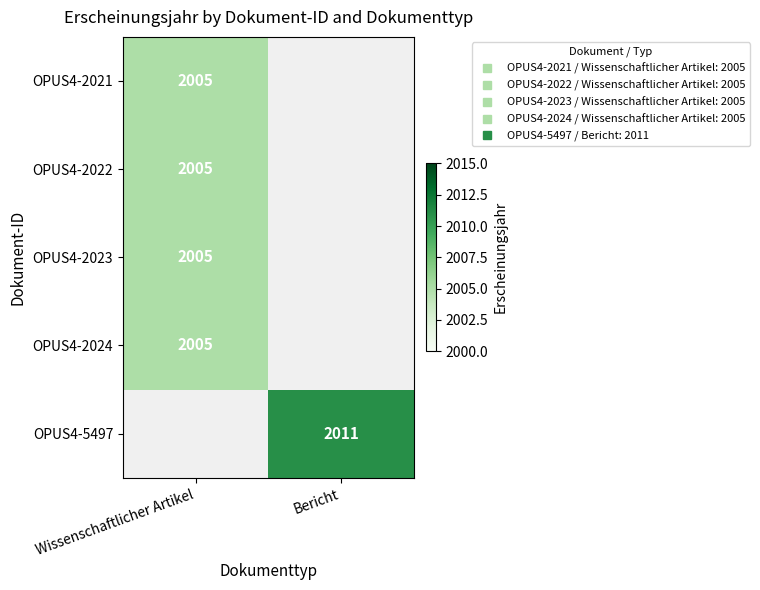

Read the OPUS4-2022 value at Wissenschaftlicher Artikel.

2005.0